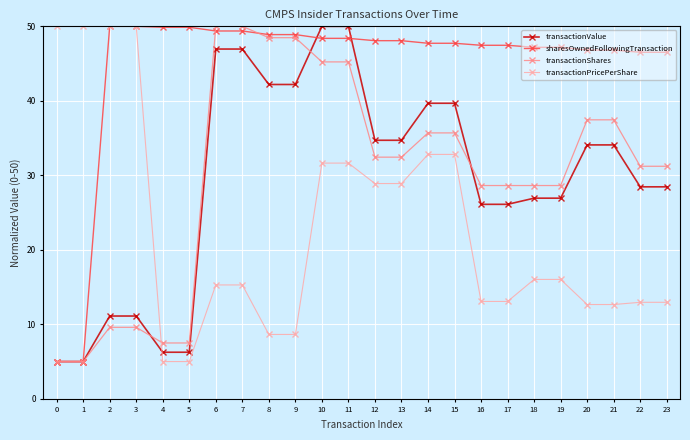

Is it true that transactionPricePerShare equals 50.0 at 0?

True